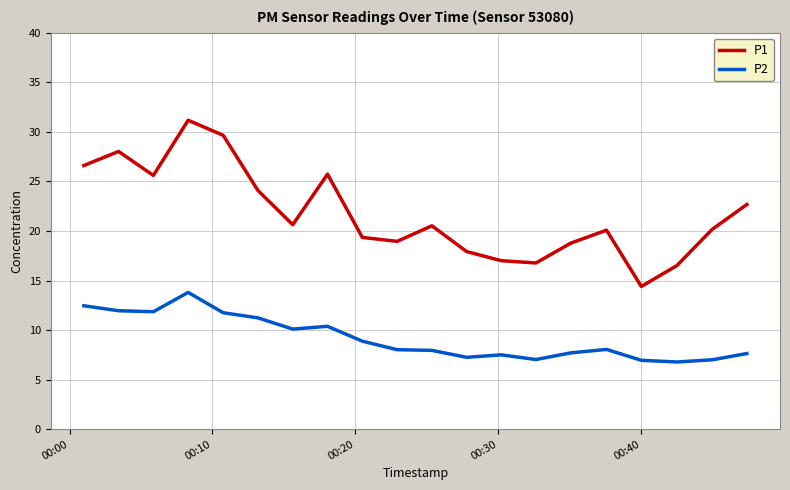

What is the lowest value of the P1 series?

14.4